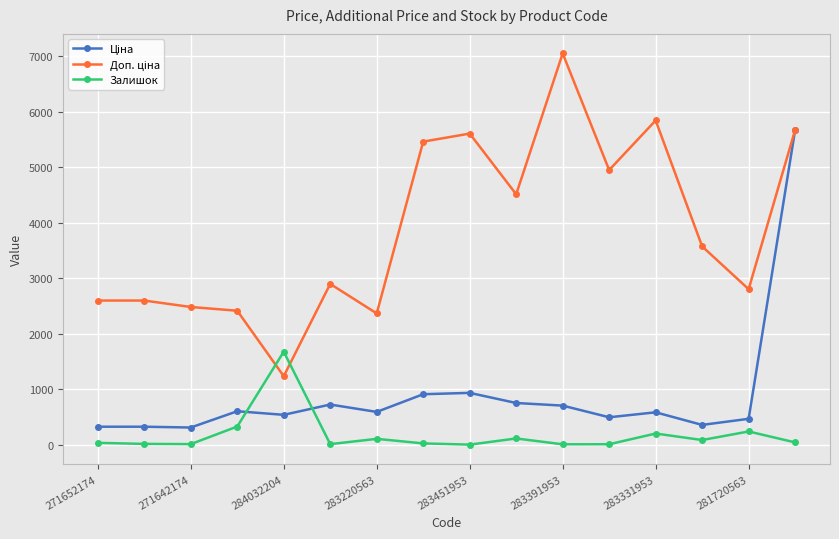

What is the greatest value displayed?

7051.3